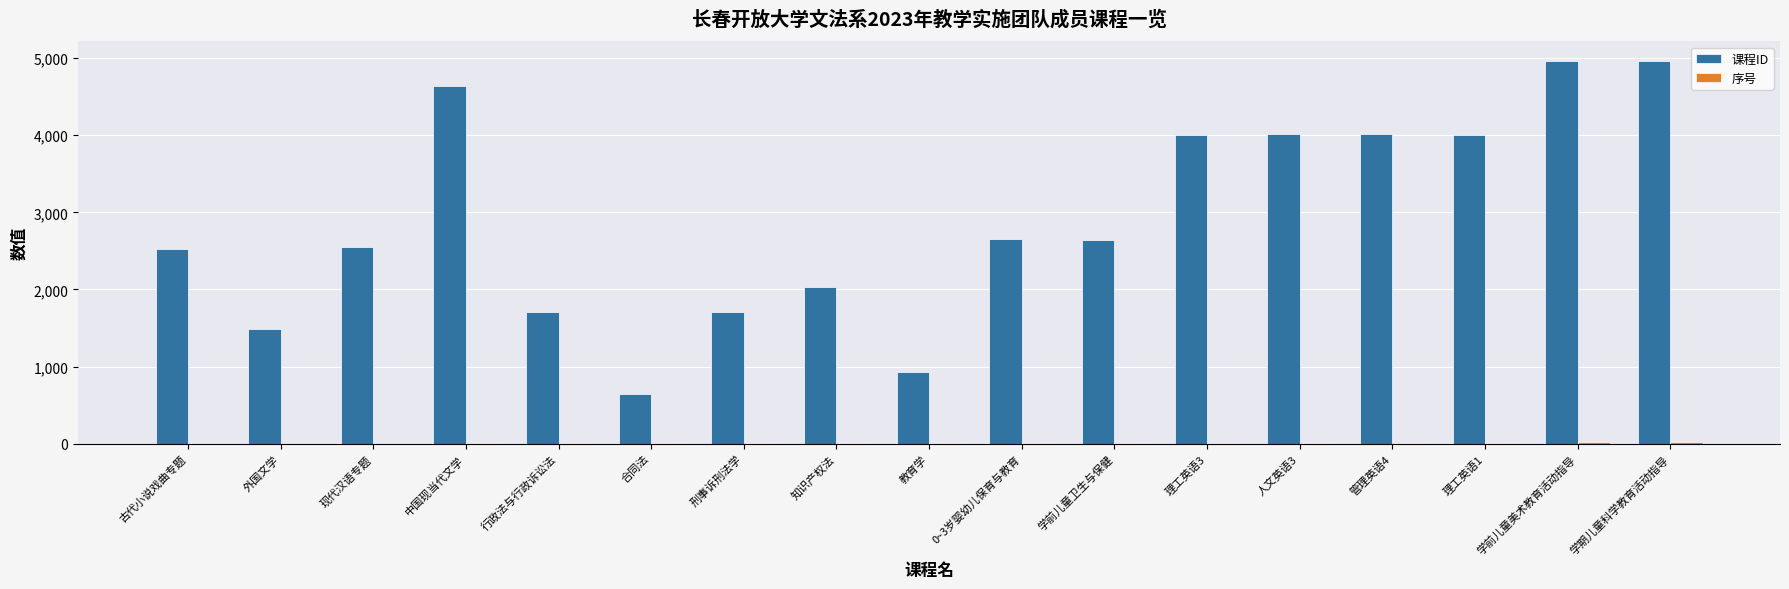

Count the number of categories in the chart.

17